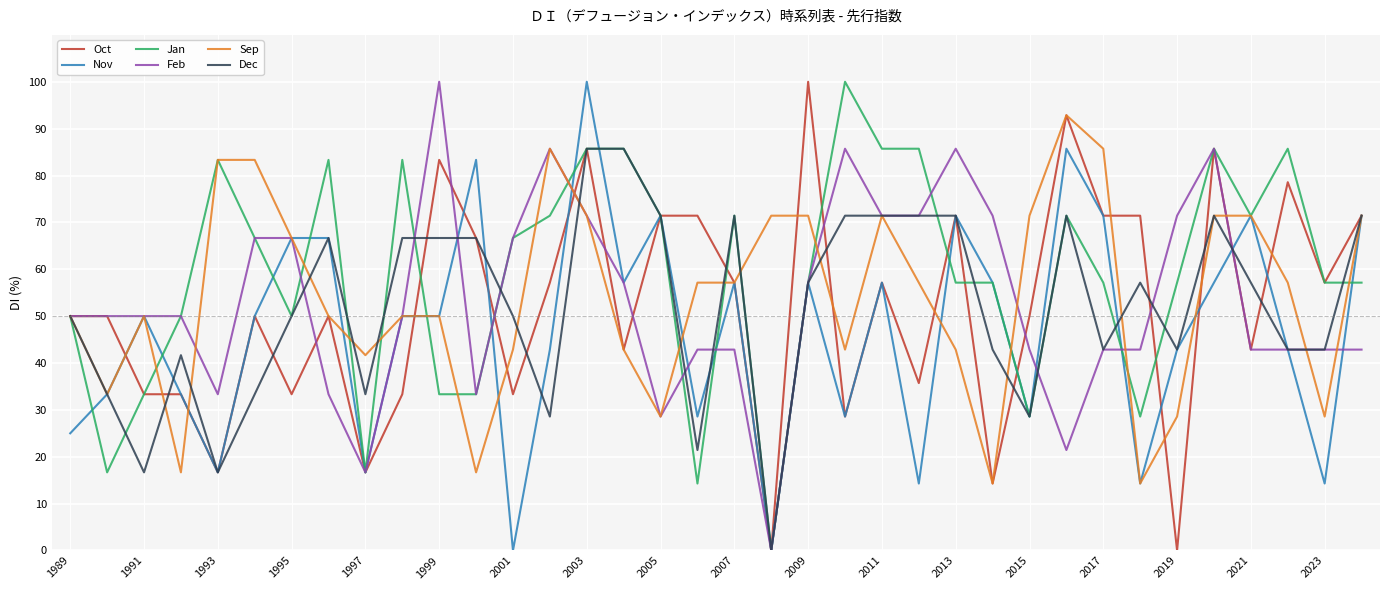

At how many categories does at least one series exceed 95?

4